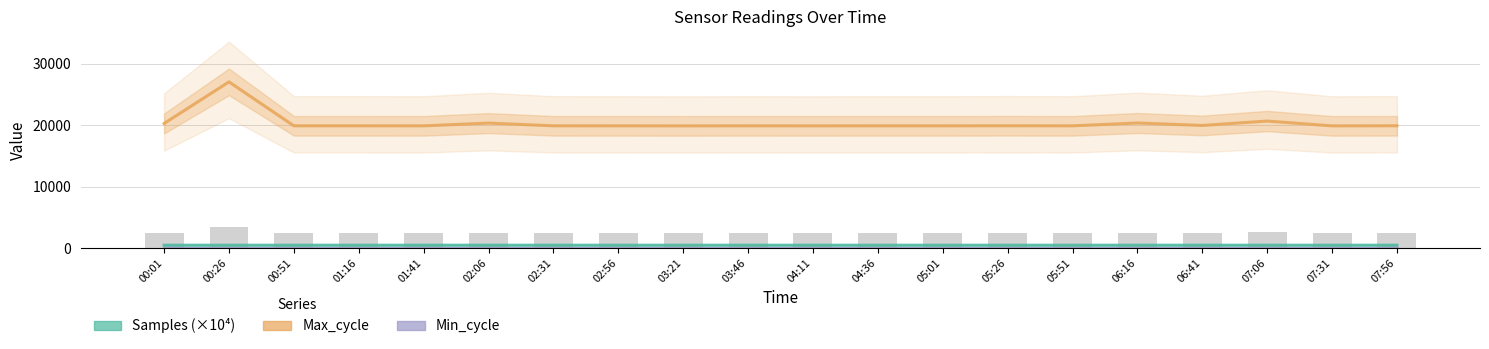

Reading left to right, transcribe all the data shown in this chart.

Samples (×10⁴): 506.0	505.8	505.7	505.3	506.8	506.1	506.5	505.5	506.0	506.3	506.4	505.4	505.9	506.0	505.8	505.6	506.3	505.8	505.3	506.5
Max_cycle: 20308.0	27075.0	19928.0	19928.0	19921.0	20370.0	19926.0	19921.0	19912.0	19923.0	19916.0	19924.0	19921.0	19934.0	19923.0	20386.0	19986.0	20702.0	19916.0	19931.0
Min_cycle: 28.0	28.0	28.0	28.0	28.0	28.0	28.0	28.0	28.0	28.0	28.0	28.0	28.0	28.0	28.0	28.0	28.0	28.0	28.0	28.0